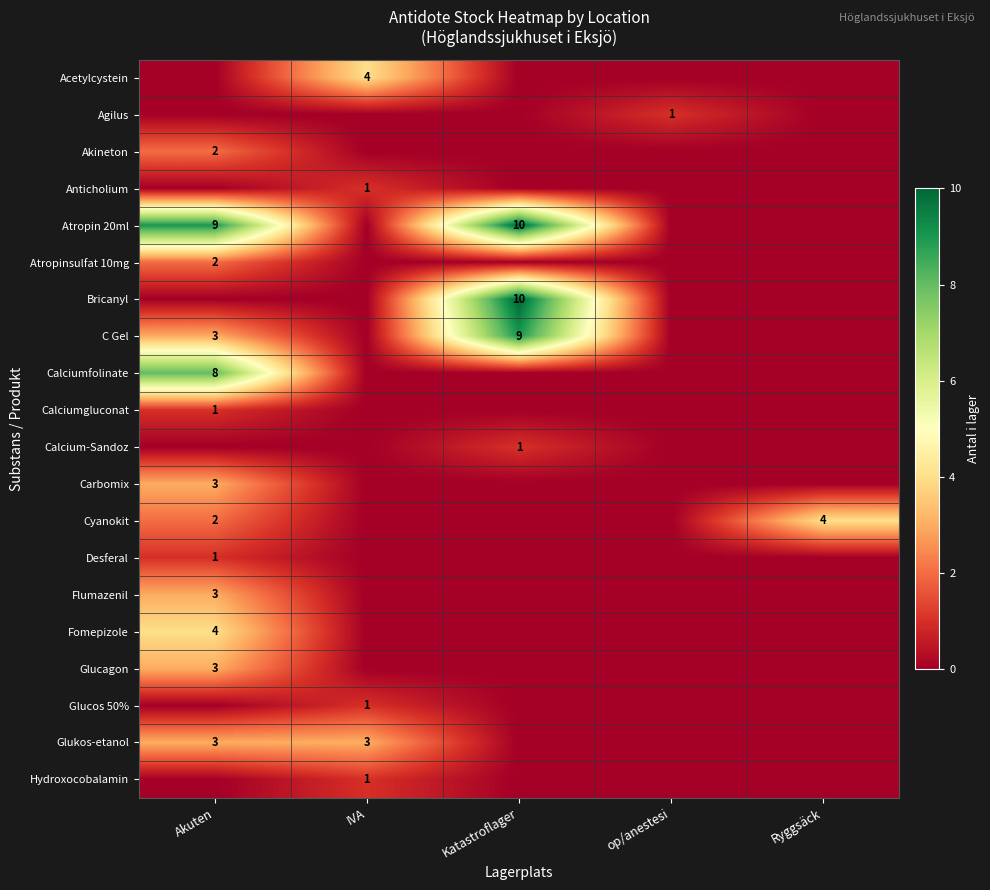

Is it true that Calcium-Sandoz equals 0 at Katastroflager?

False